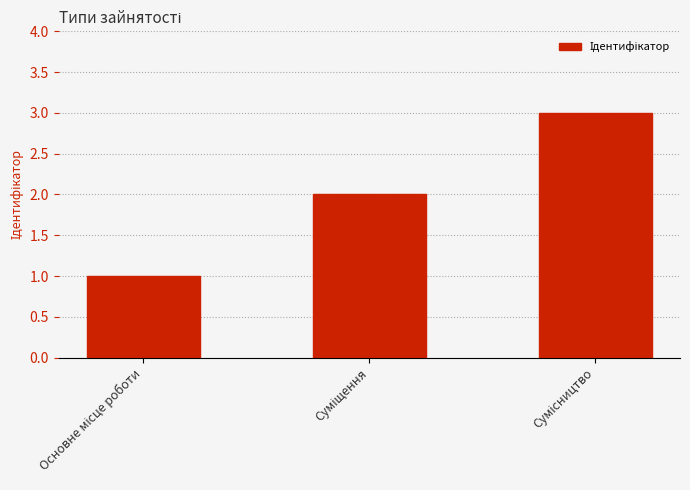

How many values are between 1 and 3?

3